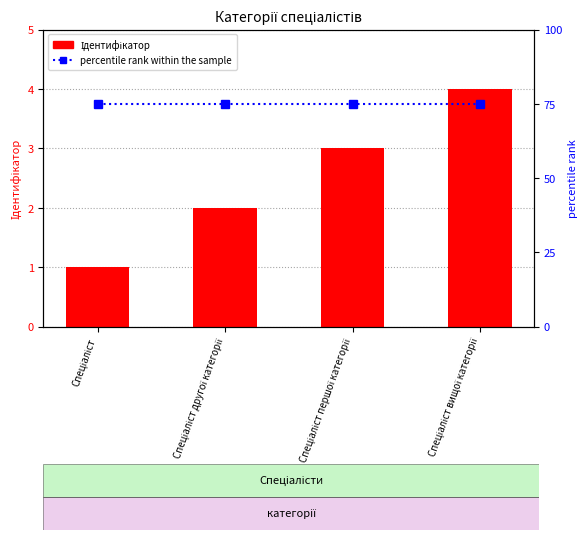

At Спеціаліст вищої категорії, list the series in order from smallest to largest.

Ідентифікатор, percentile rank within the sample